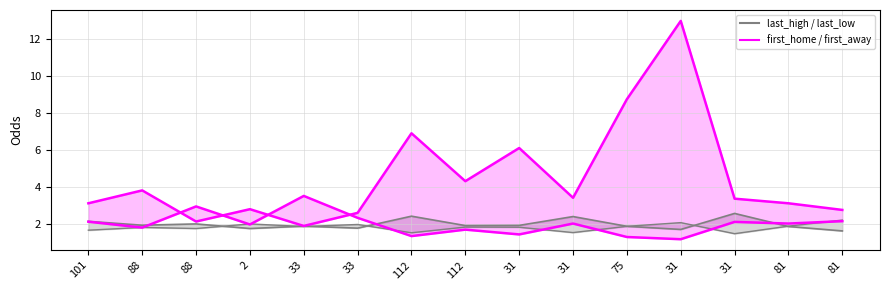

The last_away series shows 2.7 at 81. True or false?

True